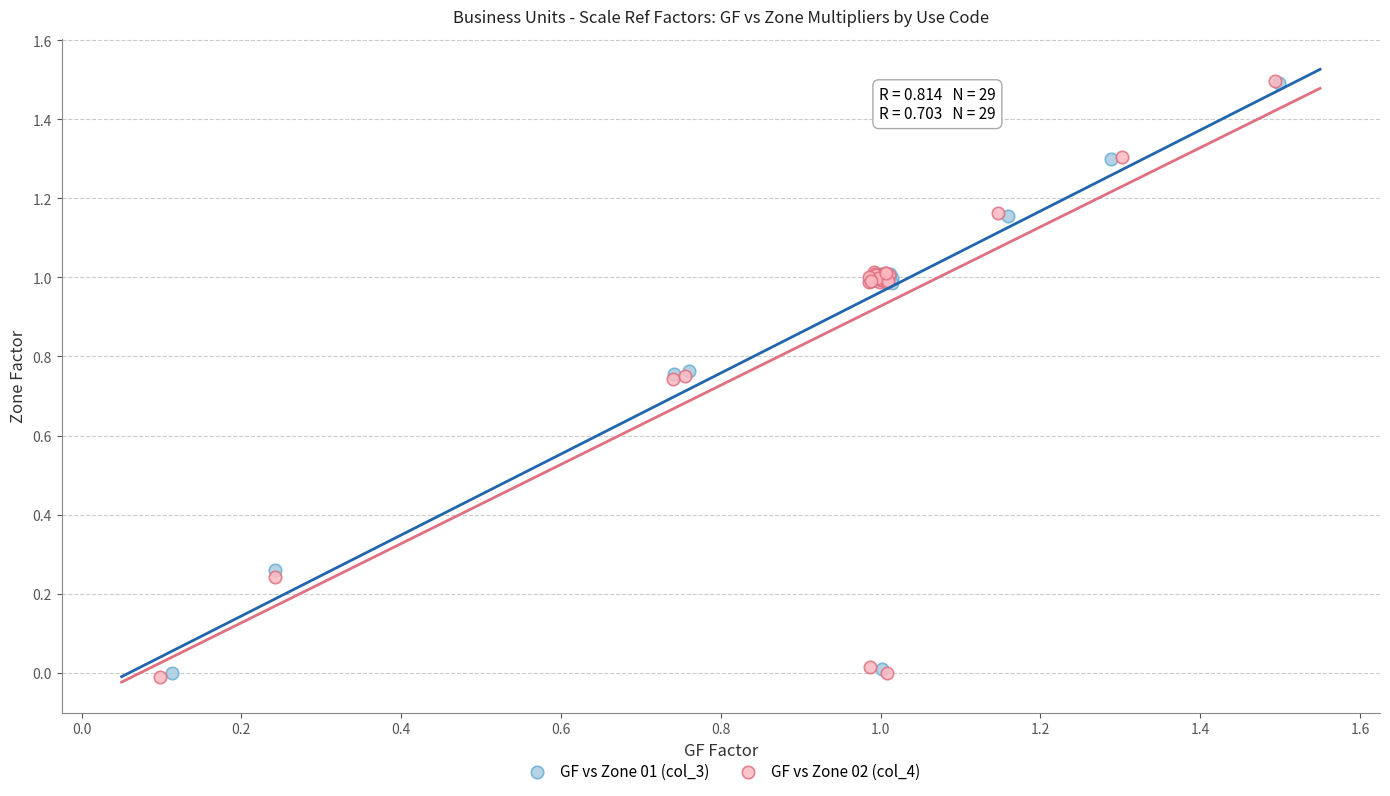

What are all the series names shown in the legend?

GF vs Zone 01 (col_3), GF vs Zone 02 (col_4)